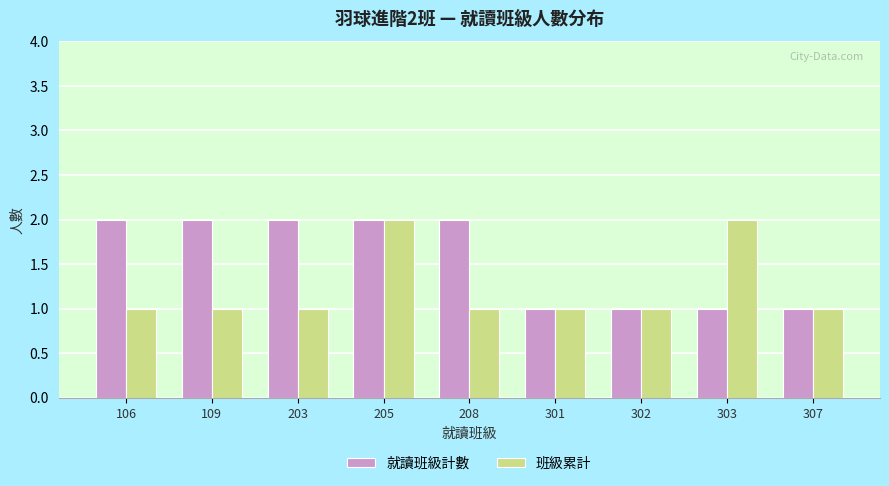

Are the bars horizontal?

No